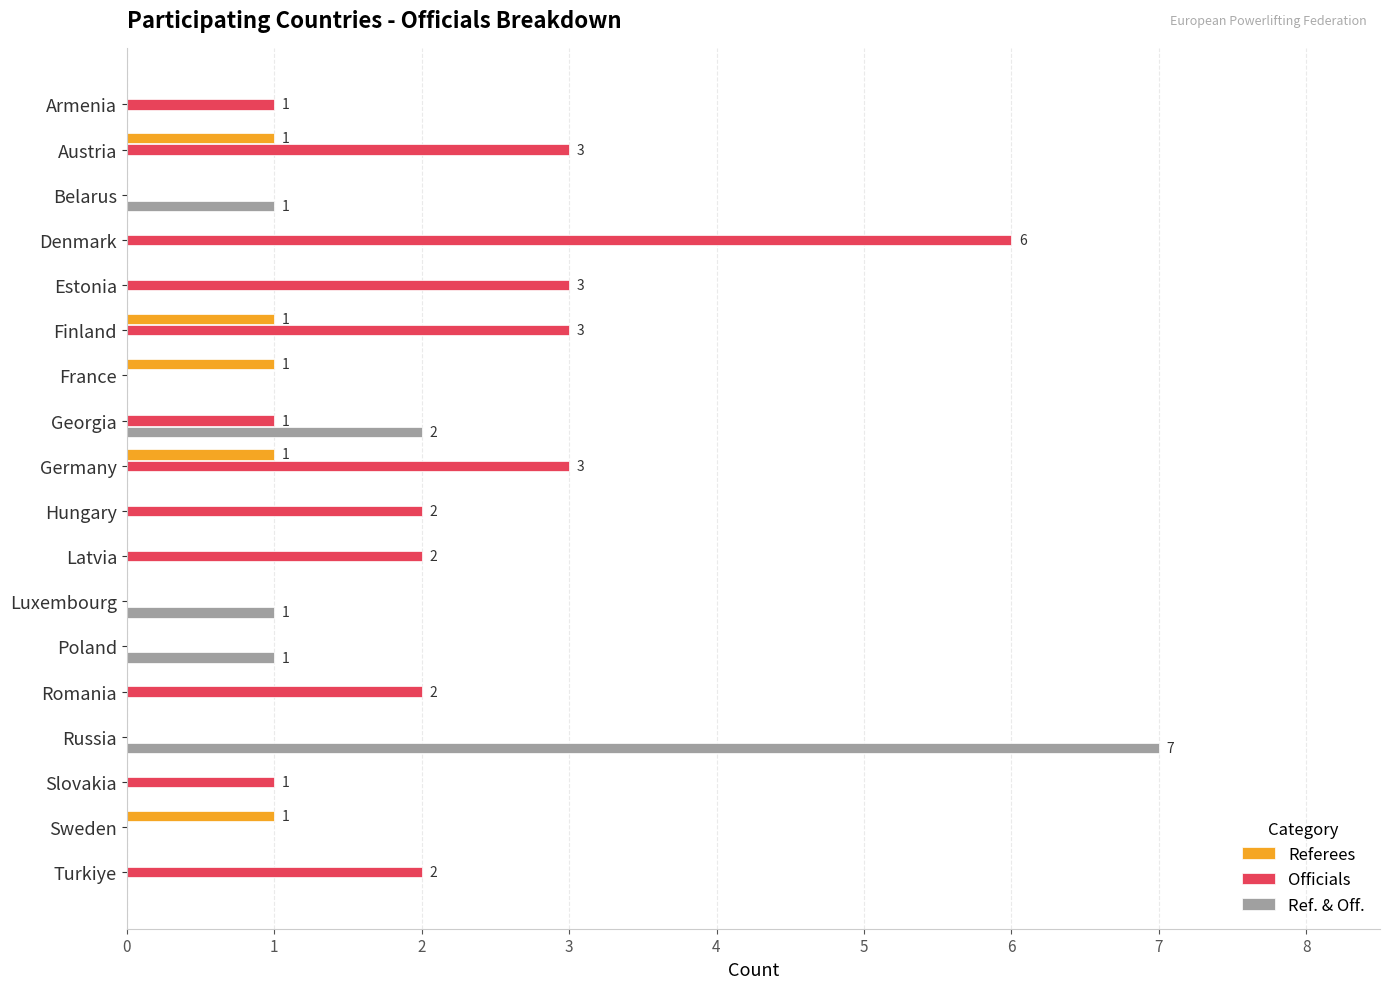

Which series changed the most between Armenia and Hungary?

Officials